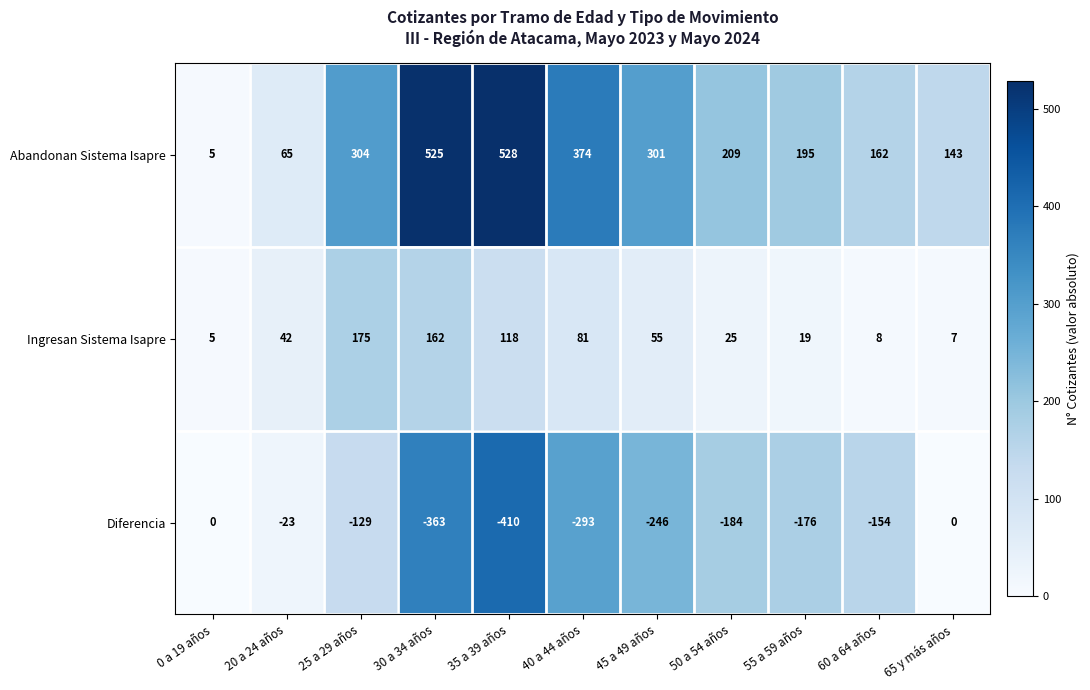

Which category has the lowest value across all series?

35 a 39 años